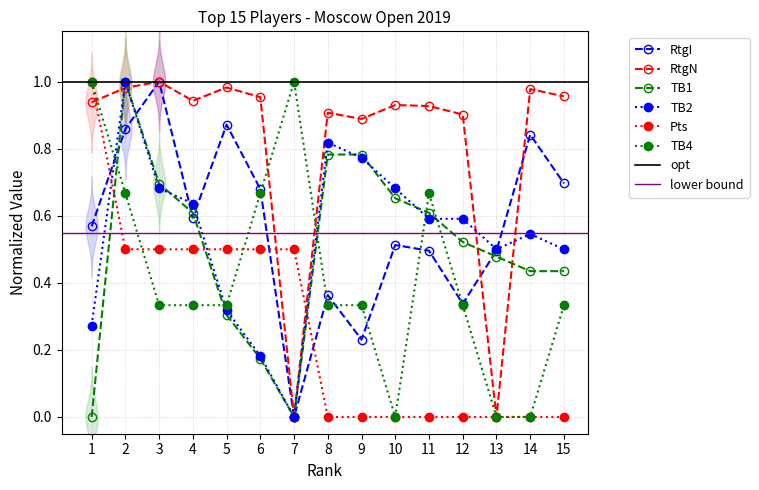

Which category has the lowest value in the Pts series?

8